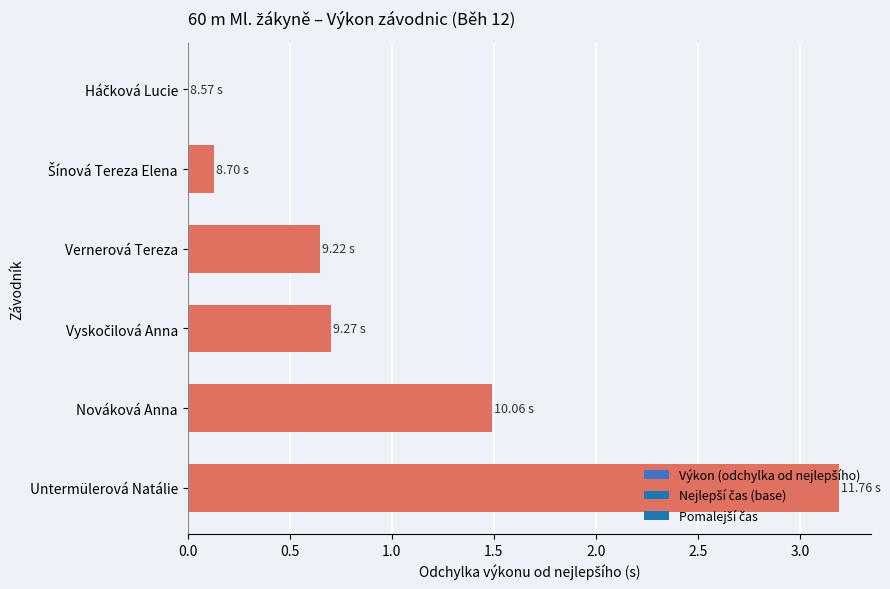

What is the sum of all values?

6.2